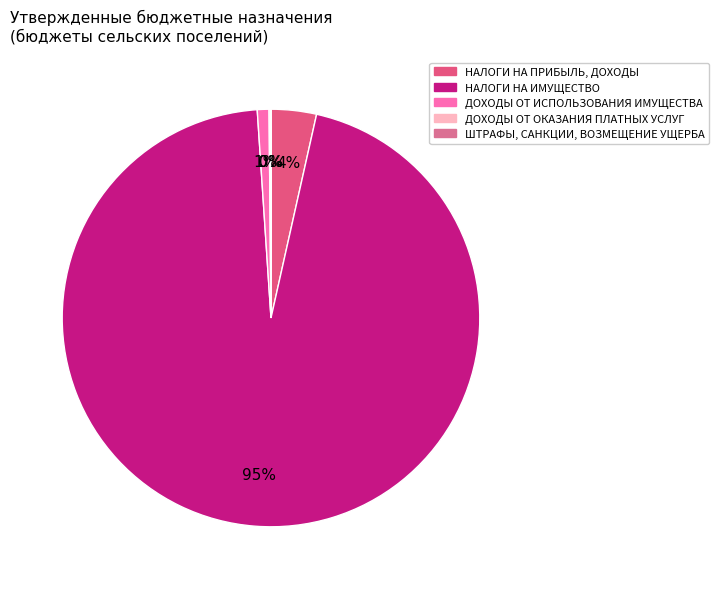

Is it true that ДОХОДЫ ОТ ОКАЗАНИЯ ПЛАТНЫХ УСЛУГ is 14% of the pie?

False